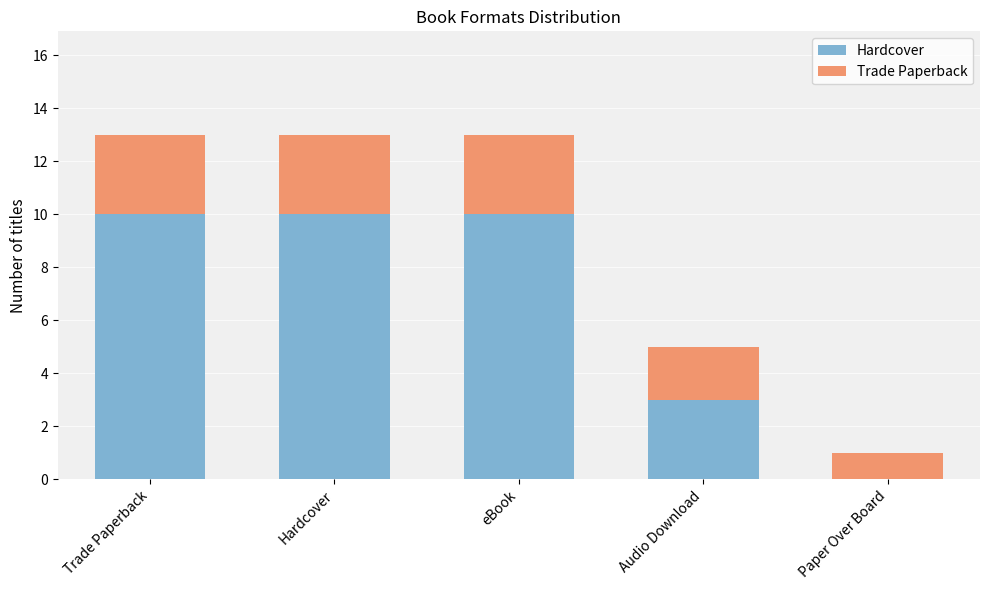

Reading left to right, list the values for the Hardcover series.

Trade Paperback=10	Hardcover=10	eBook=10	Audio Download=3	Paper Over Board=0